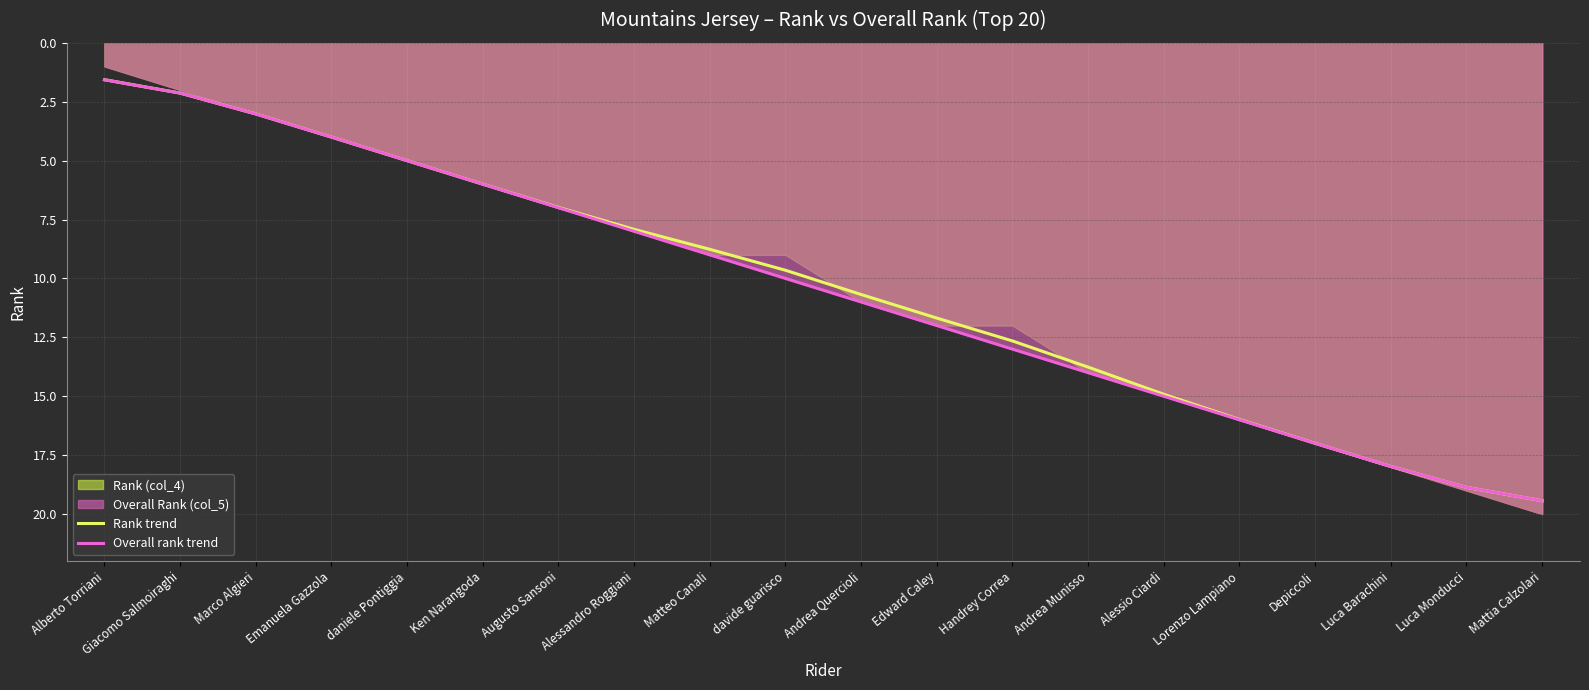

At which label does Overall rank trend first exceed 11?

Edward Caley